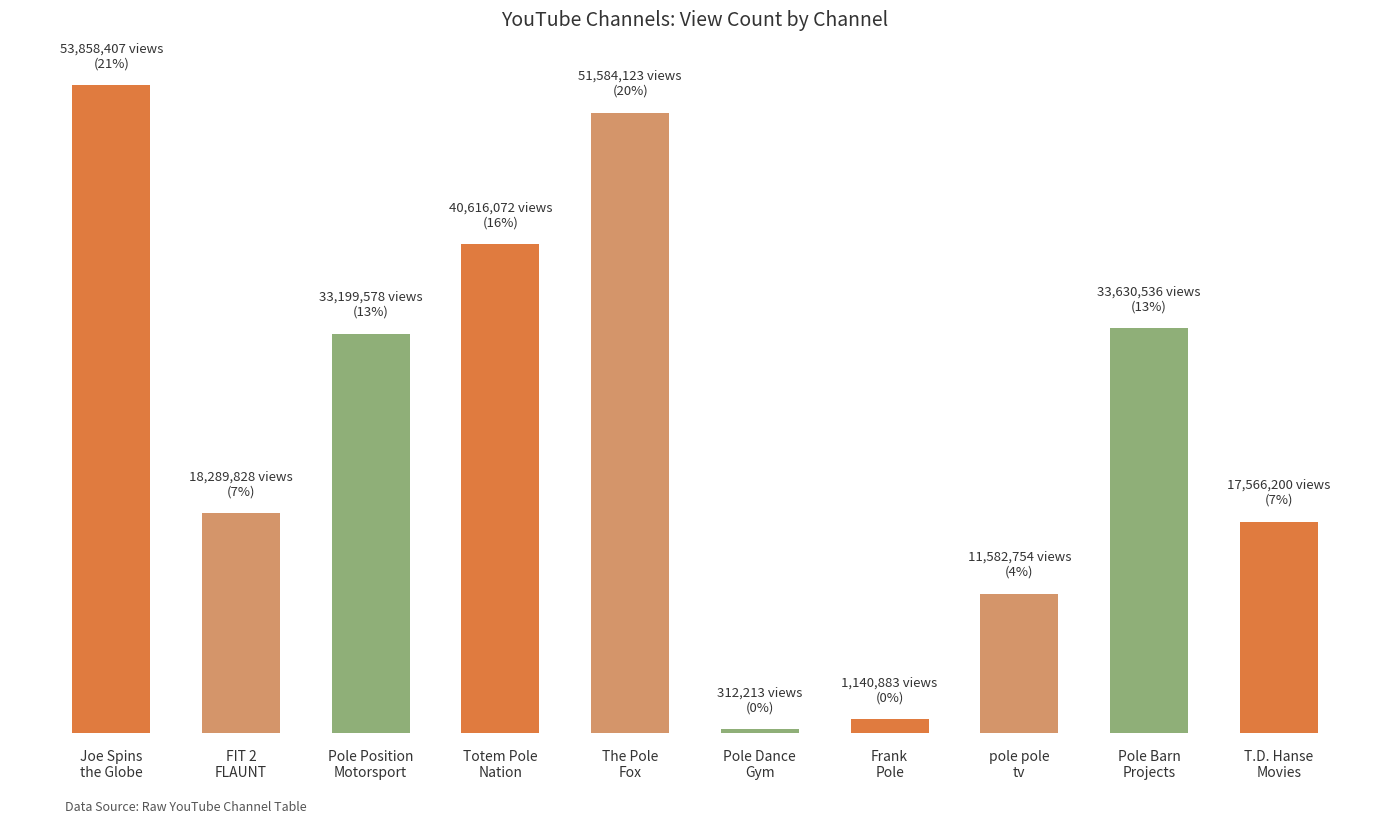

What is the label of the 2nd bar from the left?

FIT 2
FLAUNT